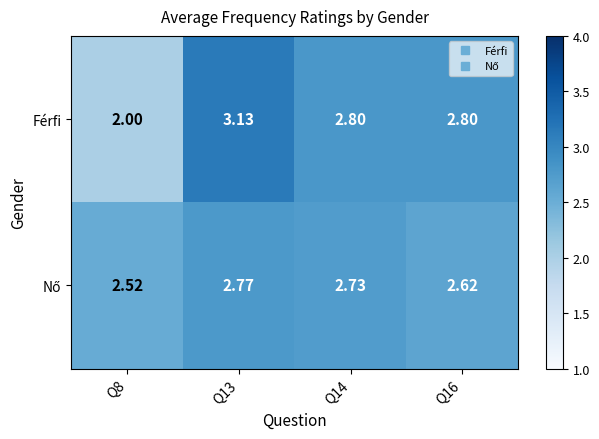

Which series changed the most between Q8 and Q14?

Férfi